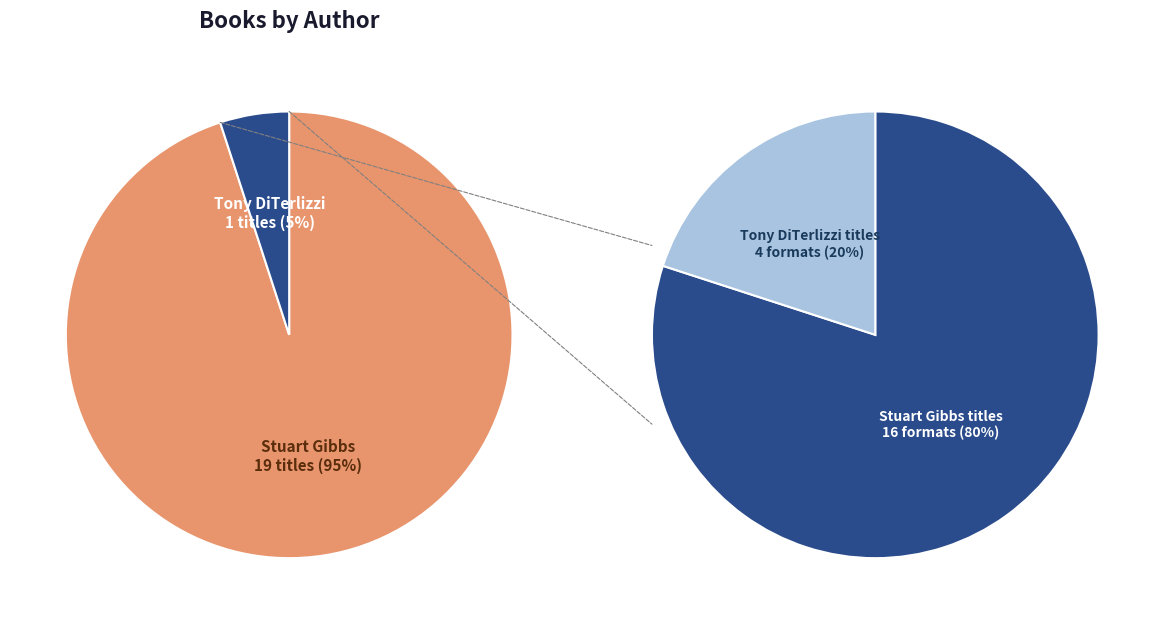

Combined, what portion of the pie is Stuart Gibbs and Tony DiTerlizzi?

100.0%